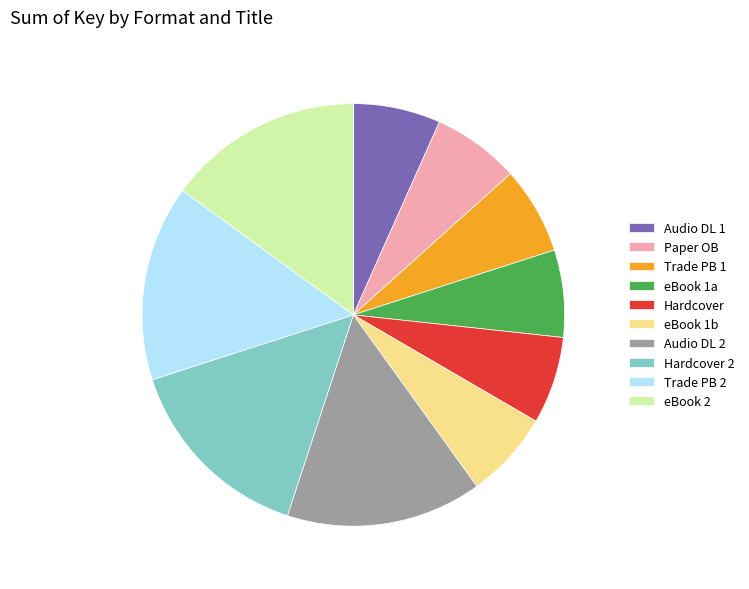

The Trade PB 2 slice represents 3% of the pie. True or false?

False